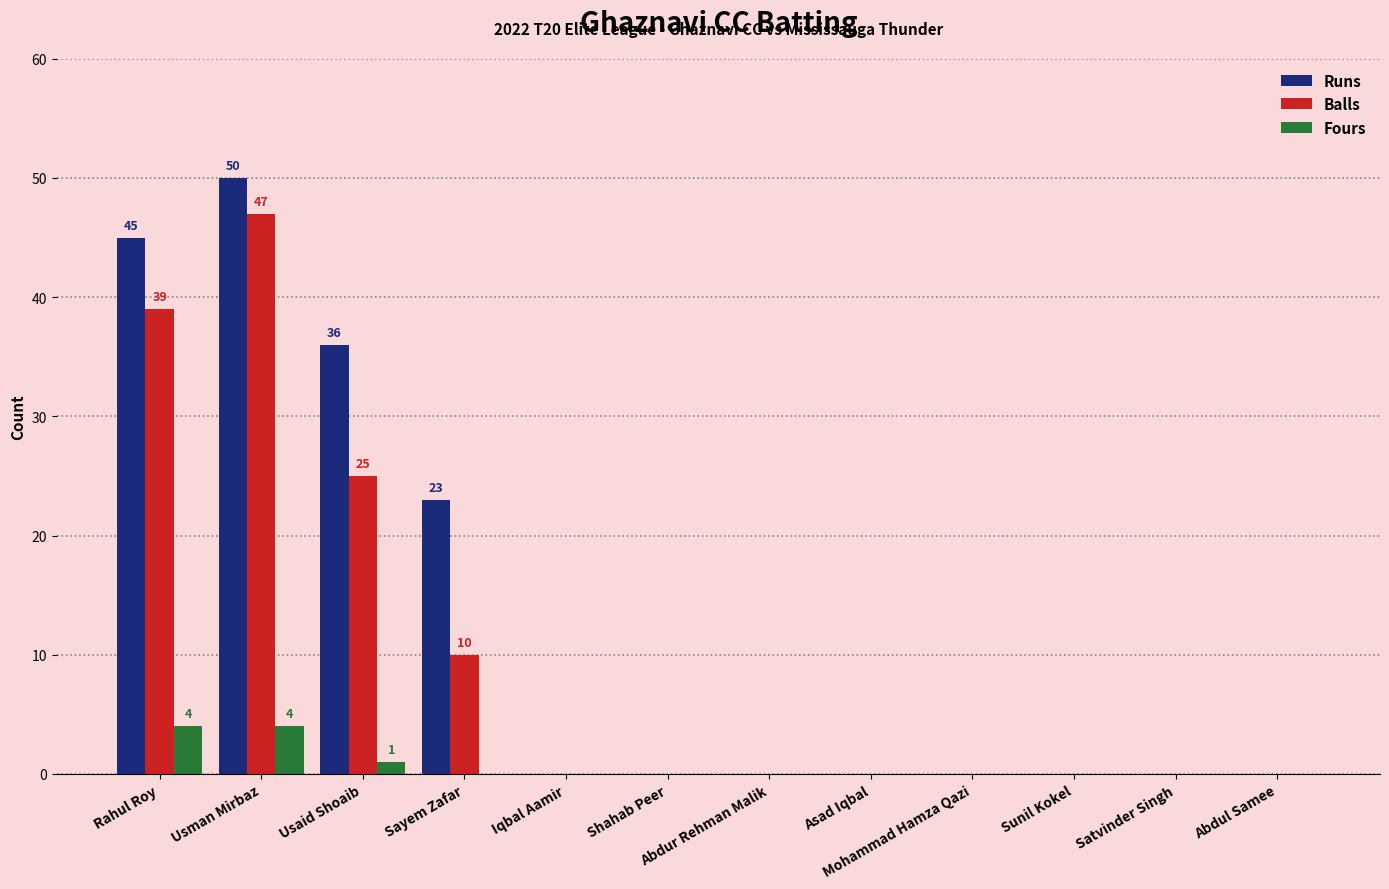

What is the greatest value displayed?

50